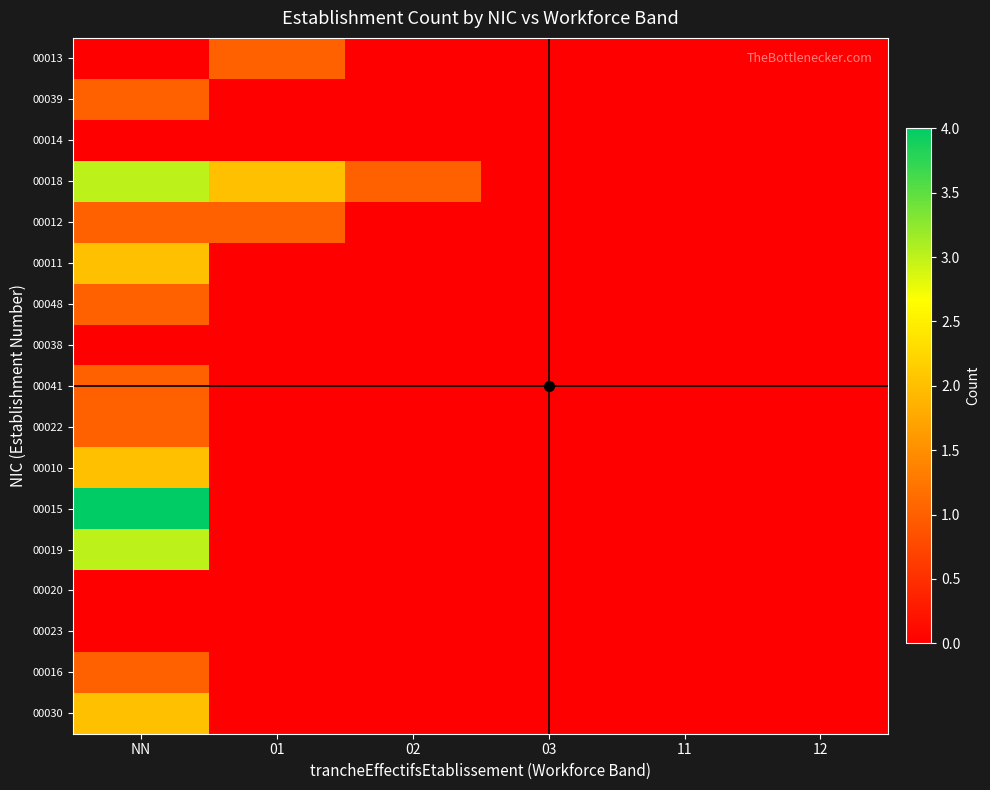

At which category is the sum across all series the highest?

NN